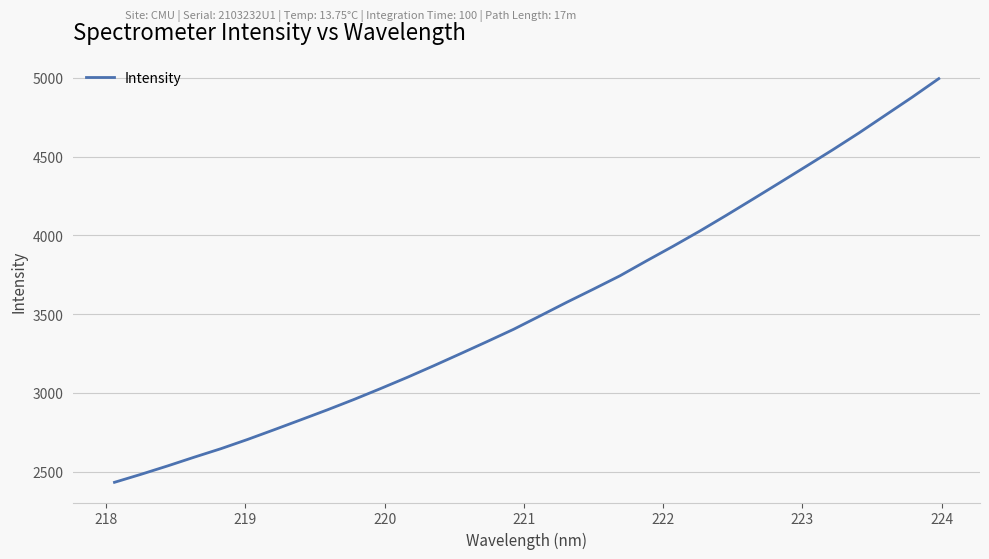

What is the smallest value displayed?

2432.1